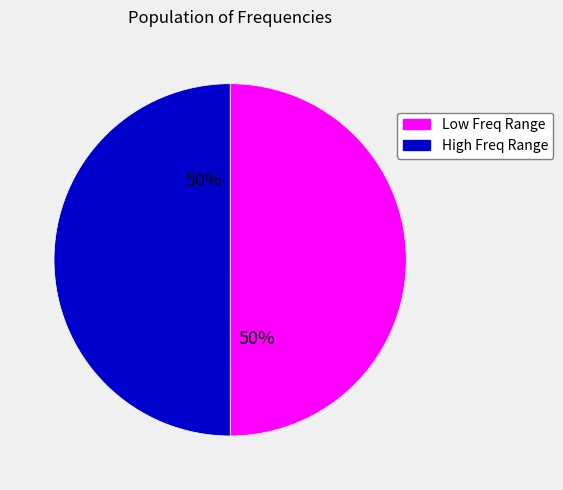

The Low Freq Range slice represents 56% of the pie. True or false?

False